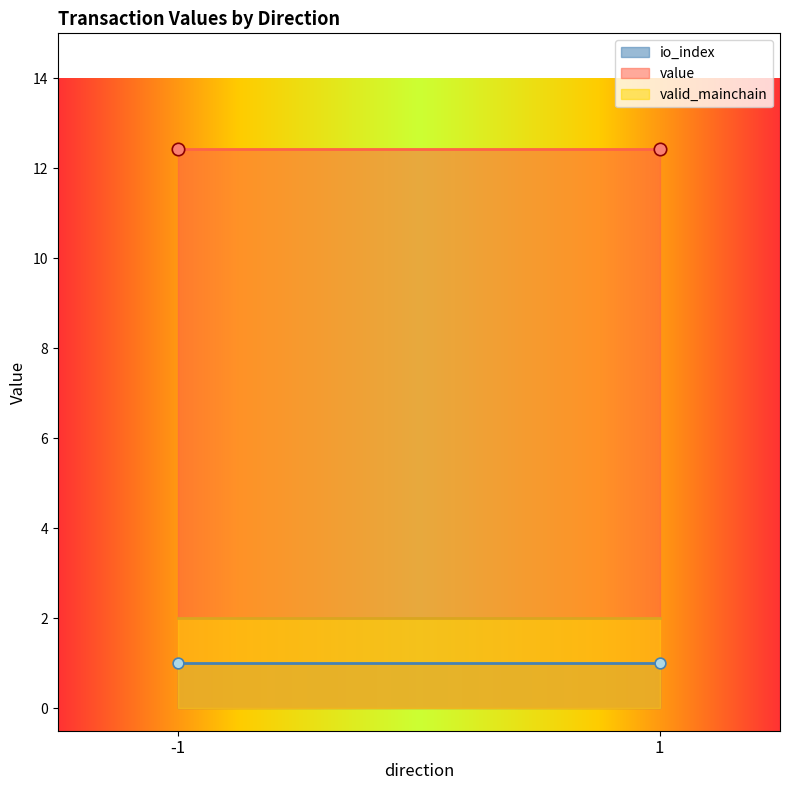

At which category is the sum across all series the highest?

-1